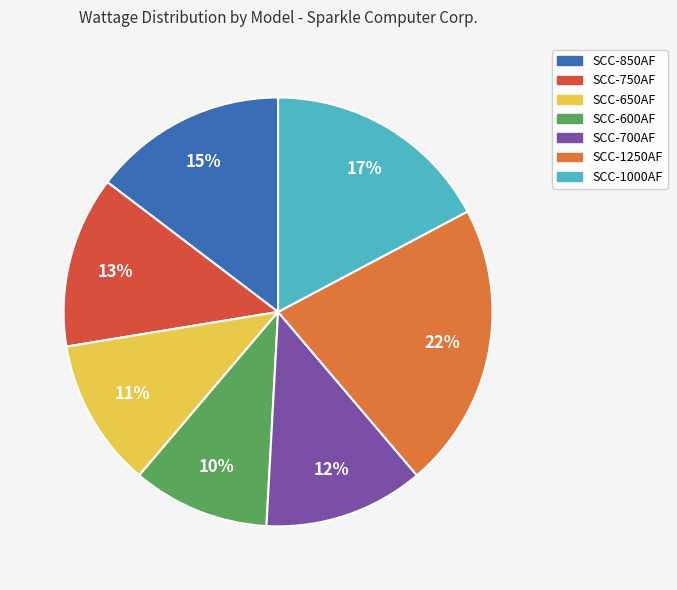

What percentage is the SCC-1000AF slice, to the nearest percent?

17%